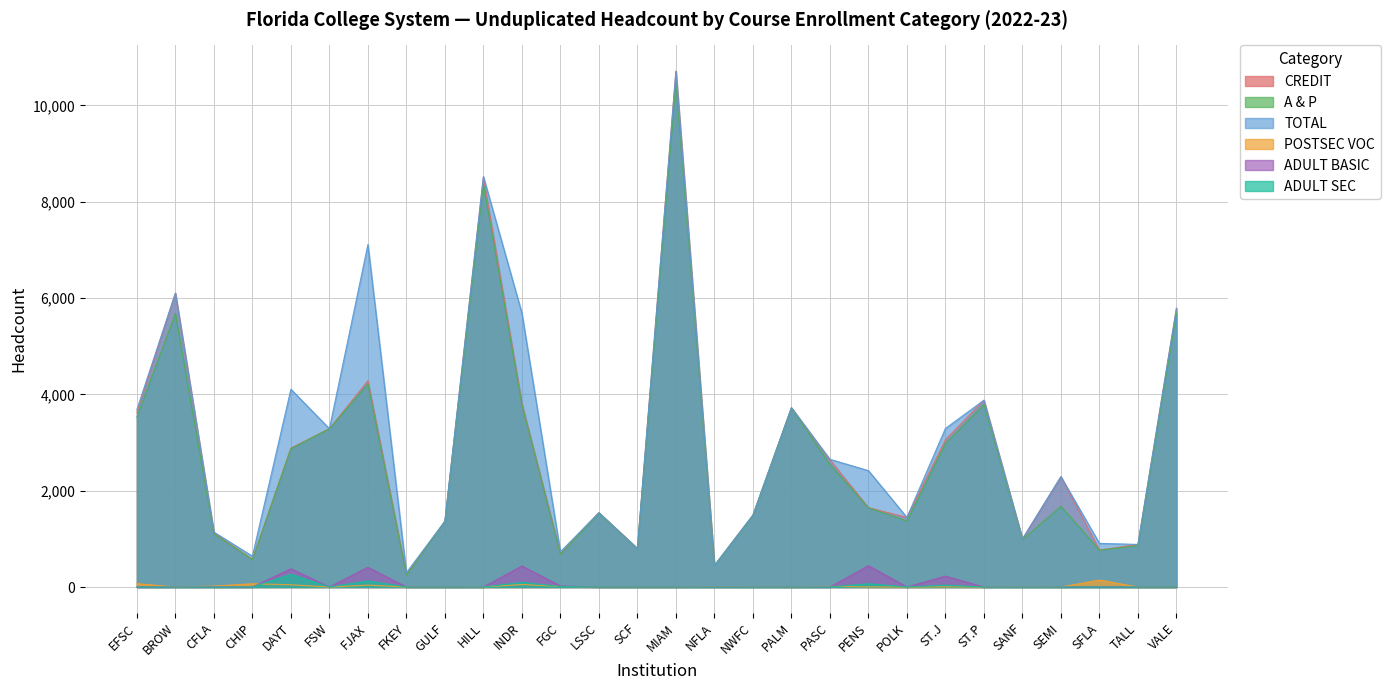

At which category does A & P reach its first local valley?

CHIP